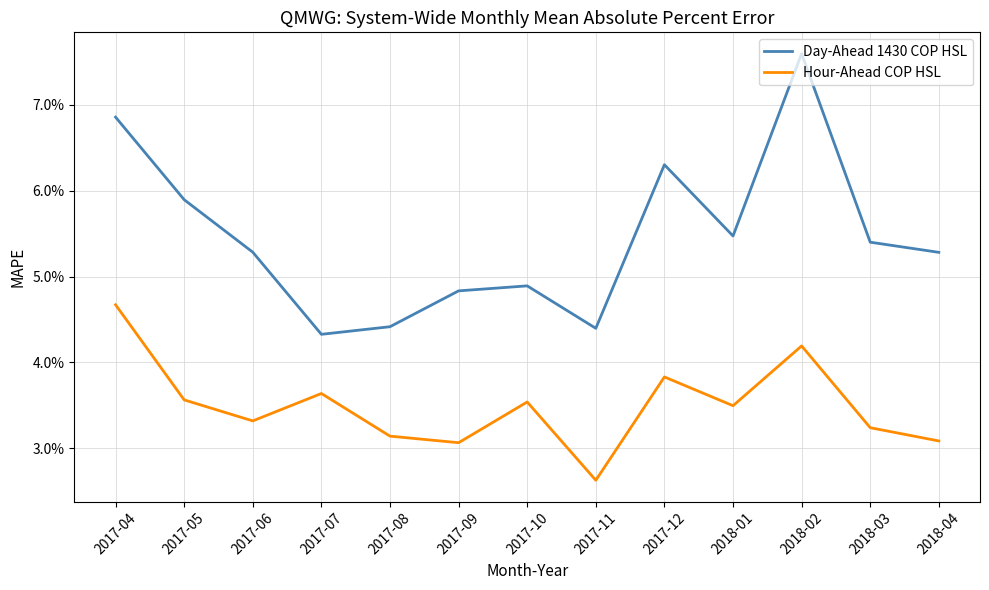

Which series has the largest total across all categories?

Day-Ahead 1430 COP HSL